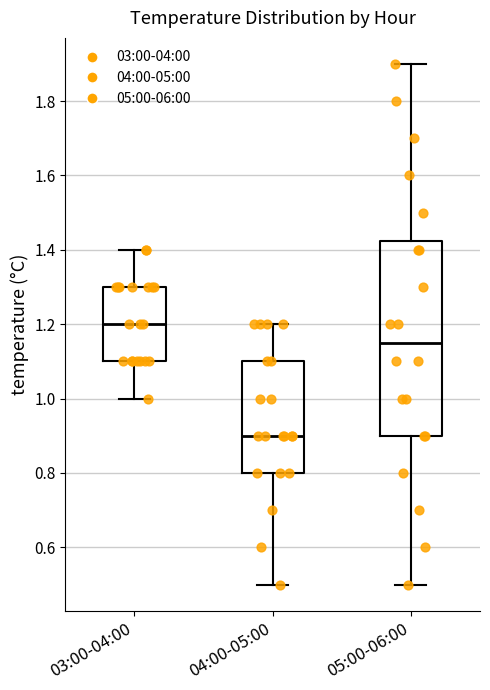

Where is the upper edge of the box for 04:00-05:00 on the y-axis? The values are not printed on the chart, so give them approximately, as read against the axis.

1.10